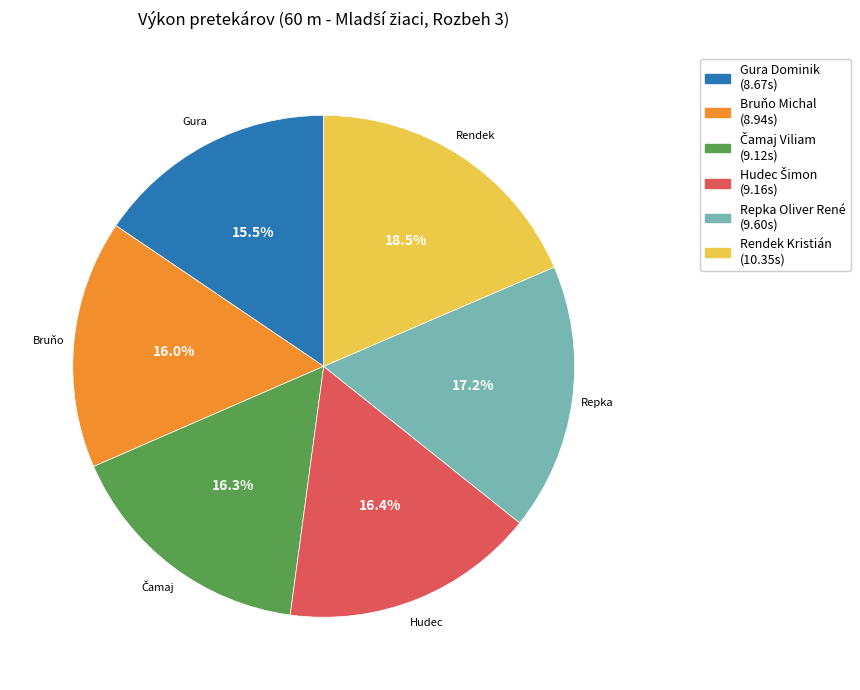

What percentage do Bruňo Michal and Repka Oliver René together represent?

33.2%